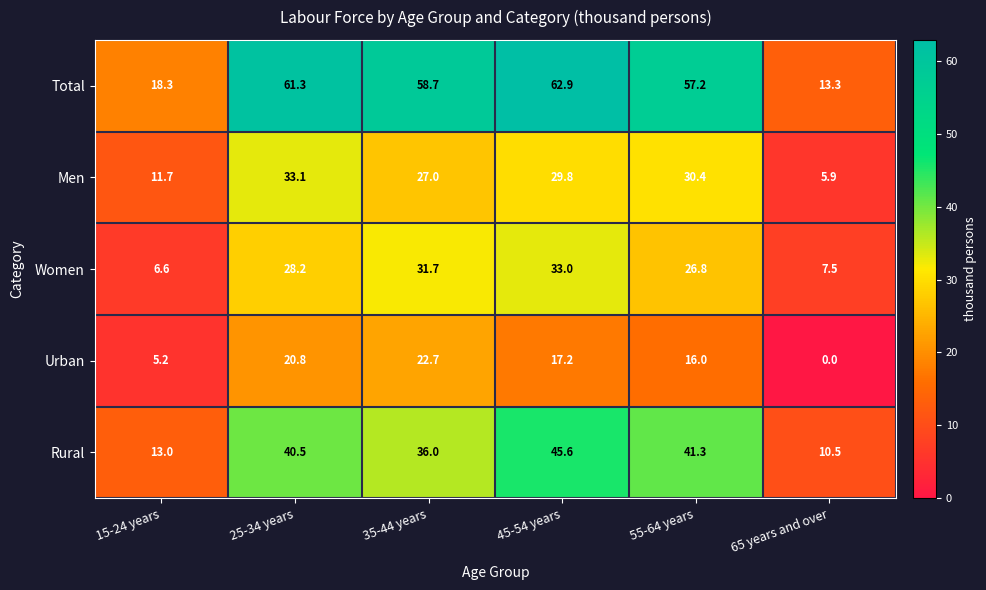

True or false: Rural has a value of 16.3 at 35-44 years.

False